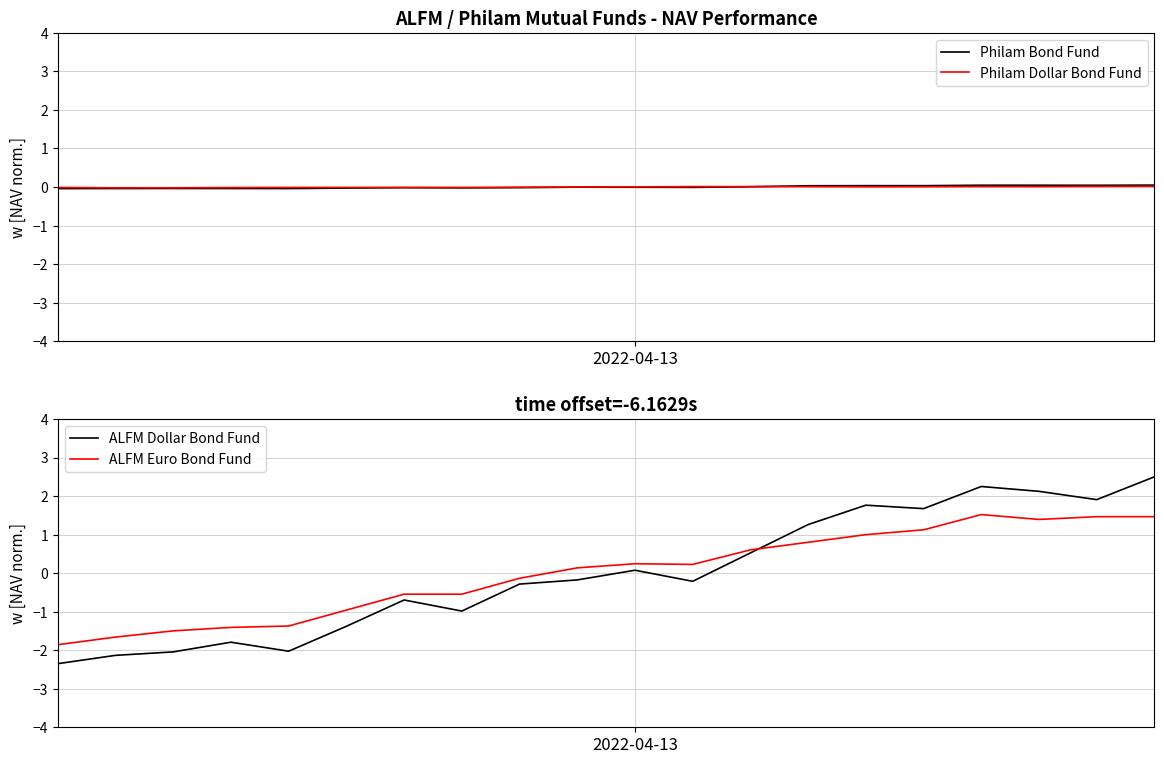

What are all the series names shown in the legend?

Philam Bond Fund, Philam Dollar Bond Fund, ALFM Dollar Bond Fund, ALFM Euro Bond Fund